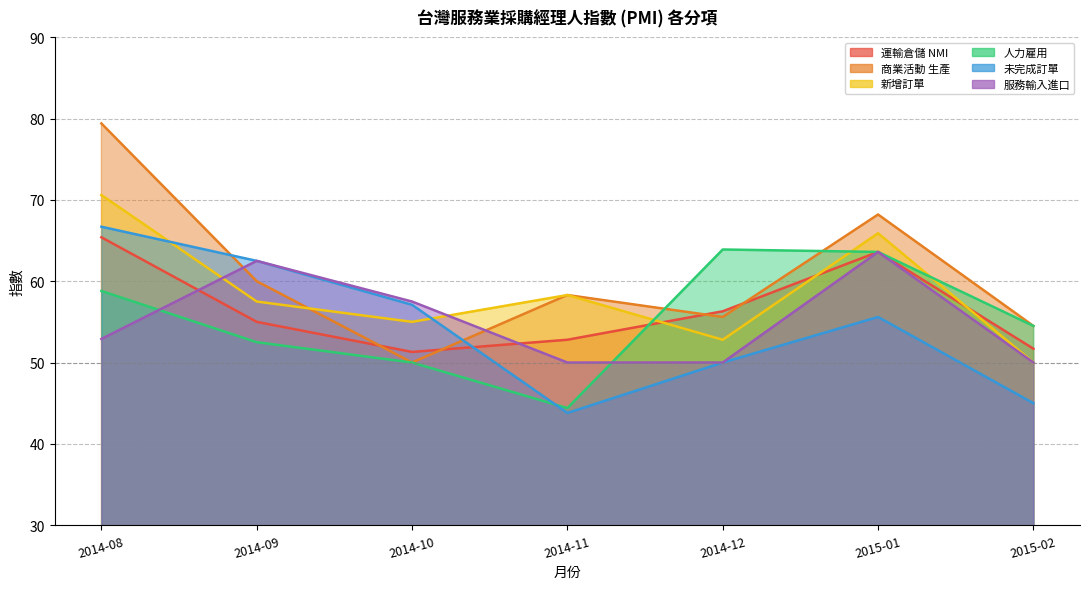

Which series has the widest spread of values?

商業活動 生產